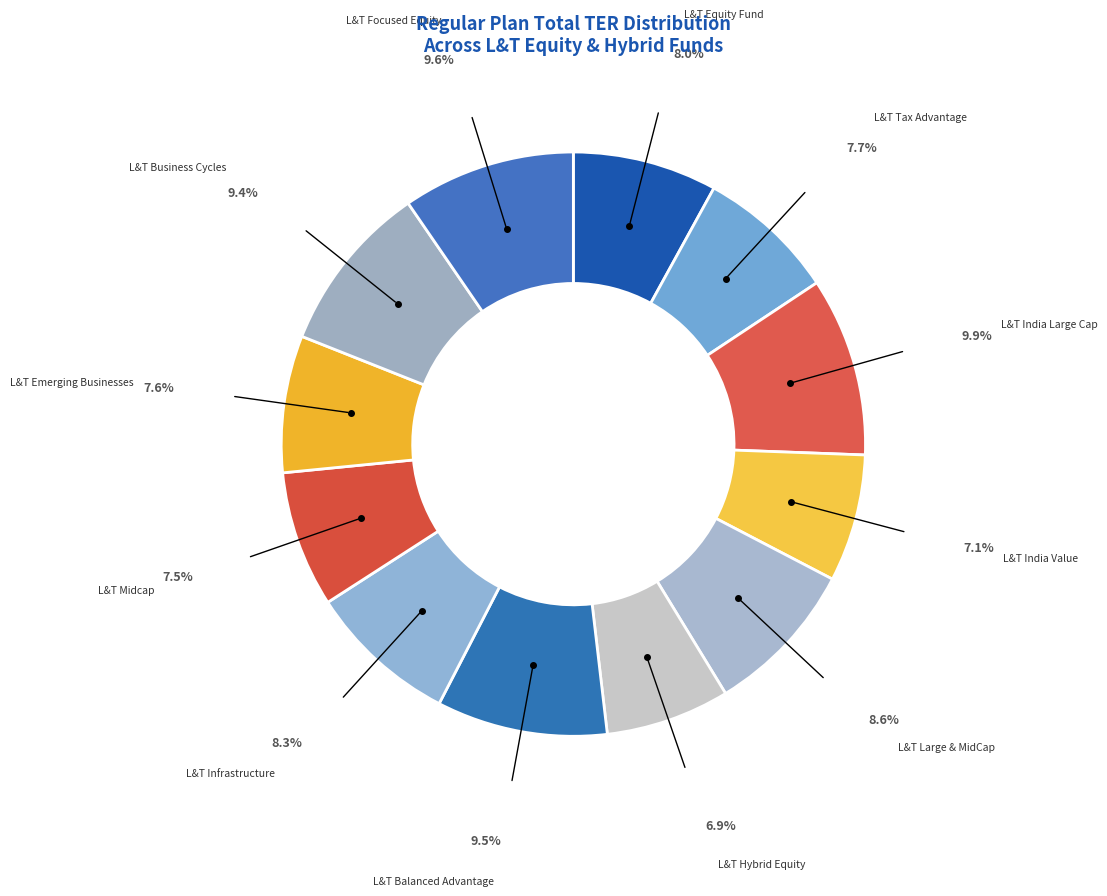

Is there a majority slice in this chart?

No